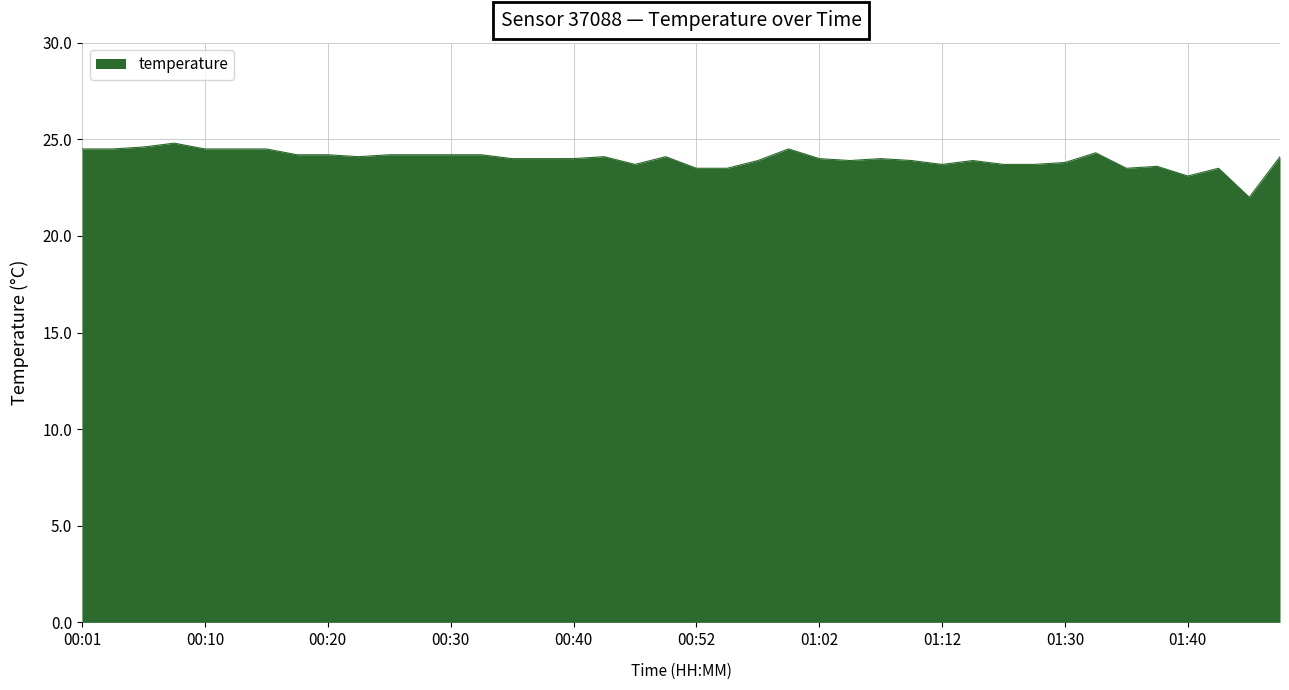

What is the greatest value displayed?

24.8